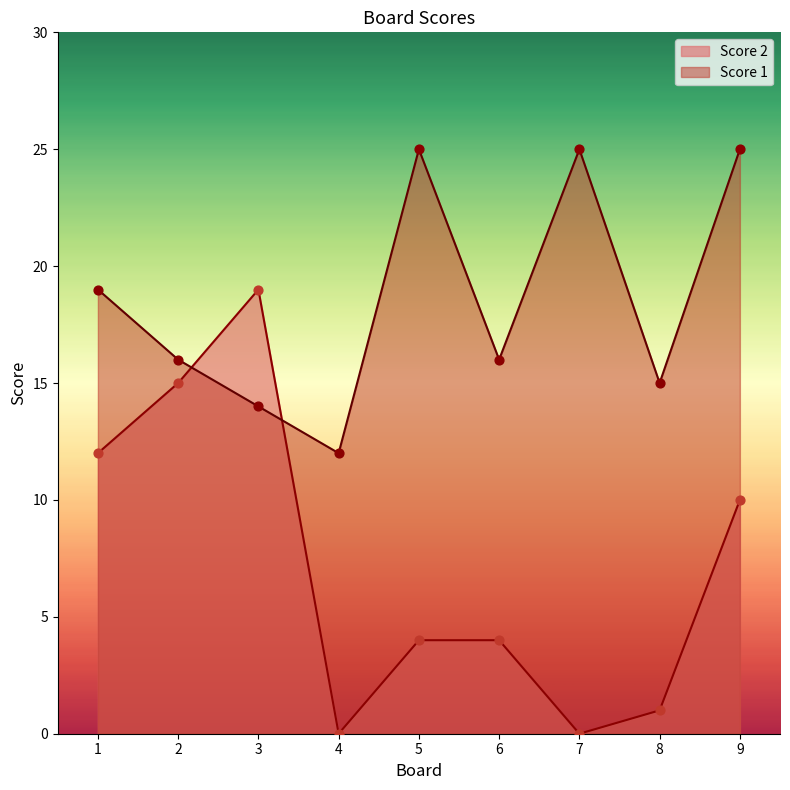

Is the value of Score 1 at 1 greater than the value of Score 2 at 7?

Yes